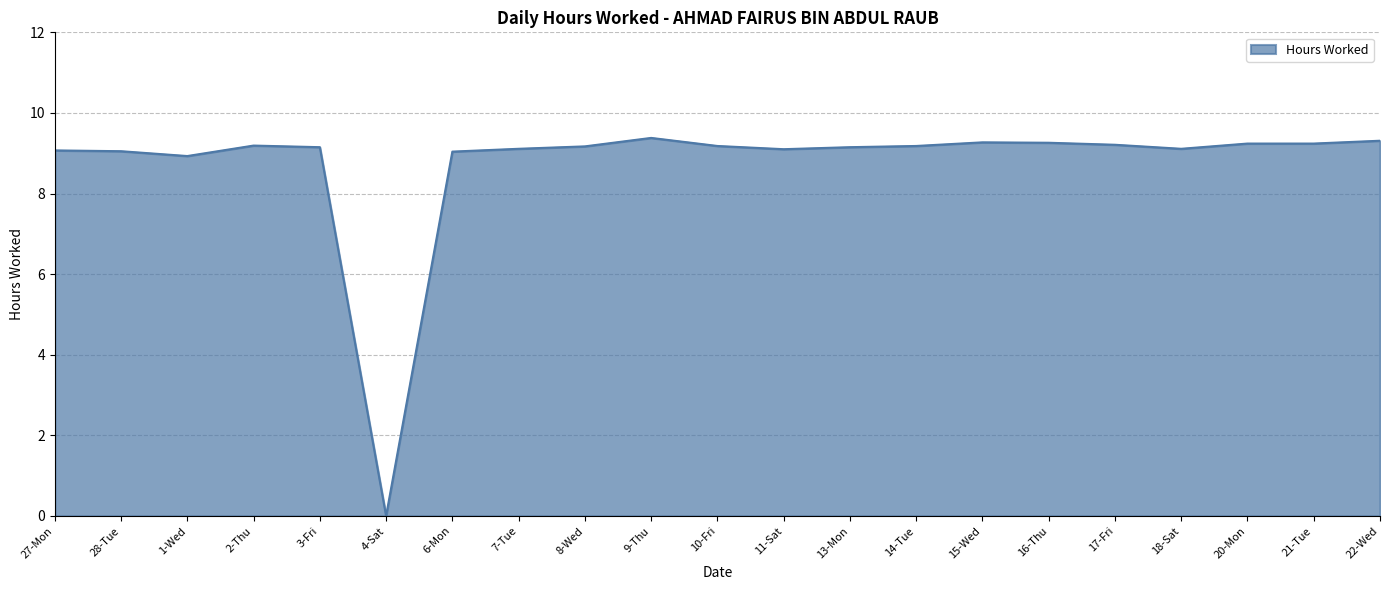

What position from the left is 2-Thu?

4